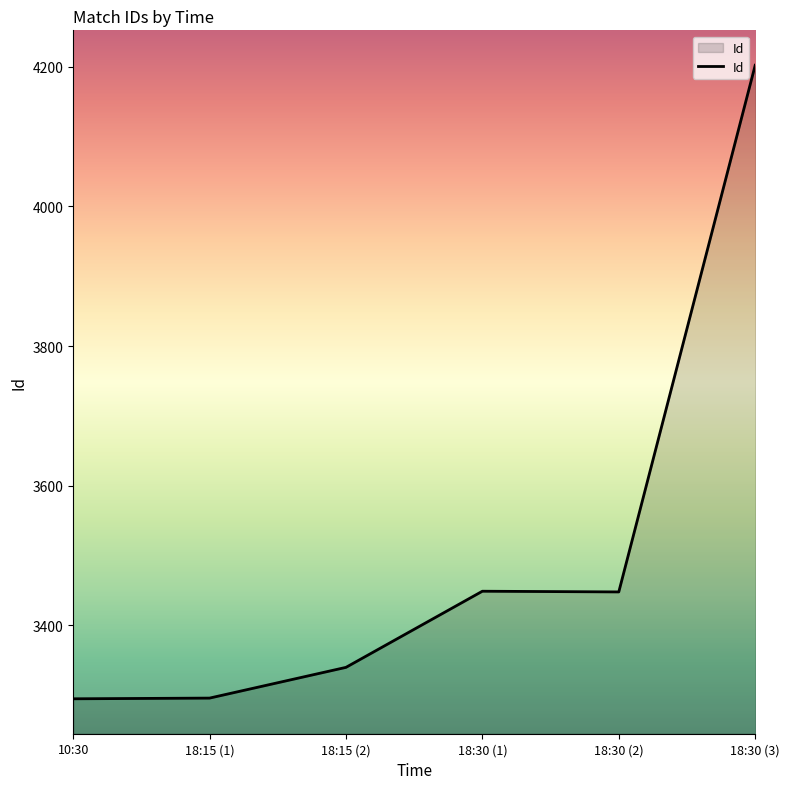

Between 18:30 (3) and 18:15 (2), which is larger?

18:30 (3)